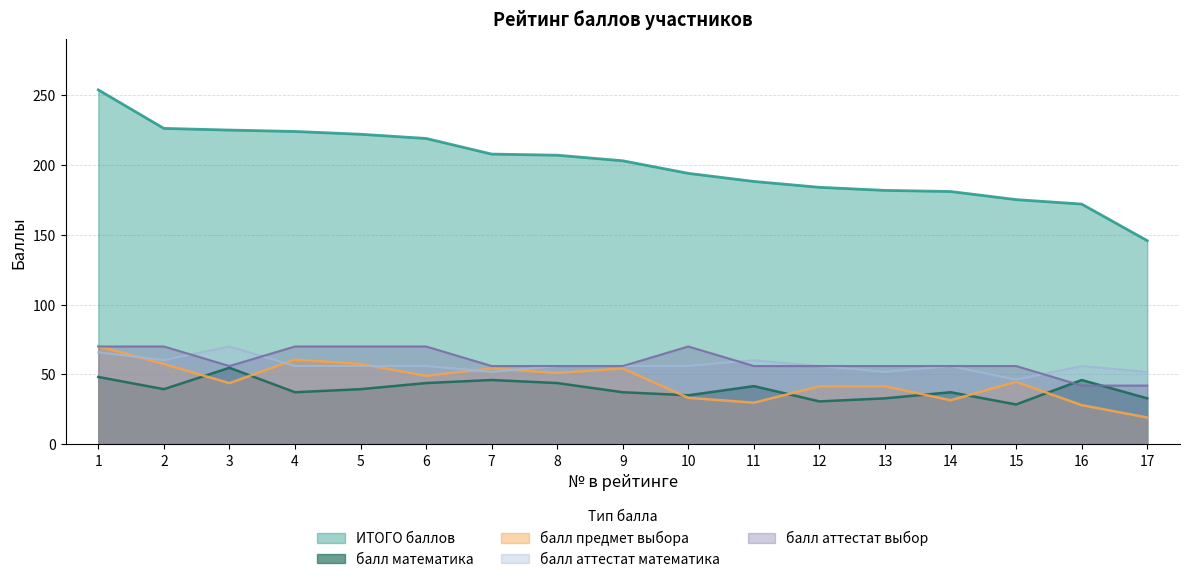

Which series has the largest total across all categories?

ИТОГО баллов